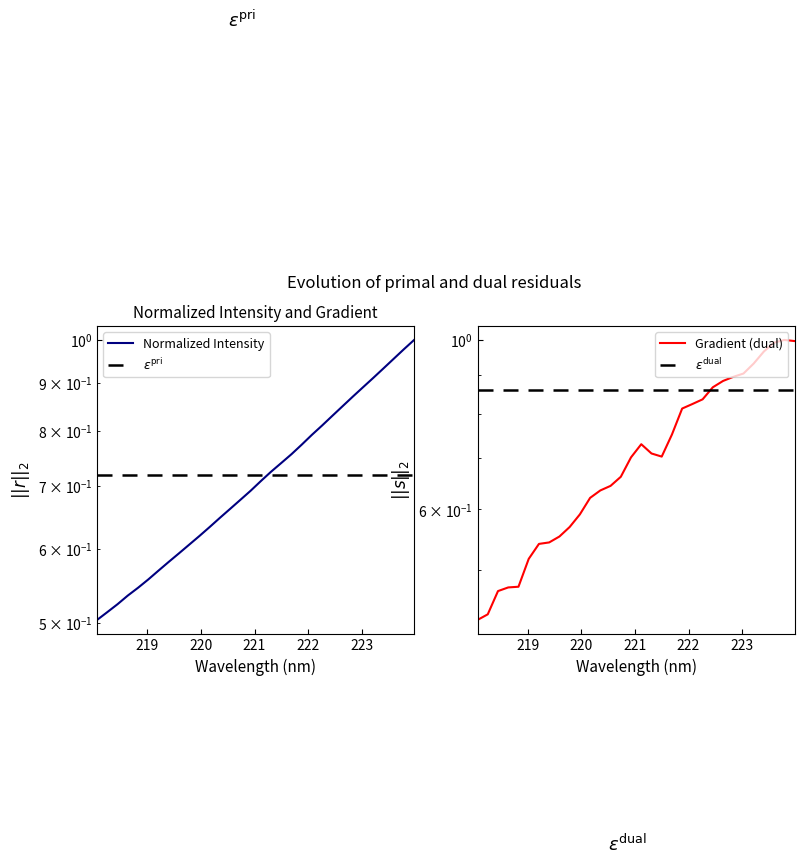

True or false: x has a value of 0.2 at 218.

False